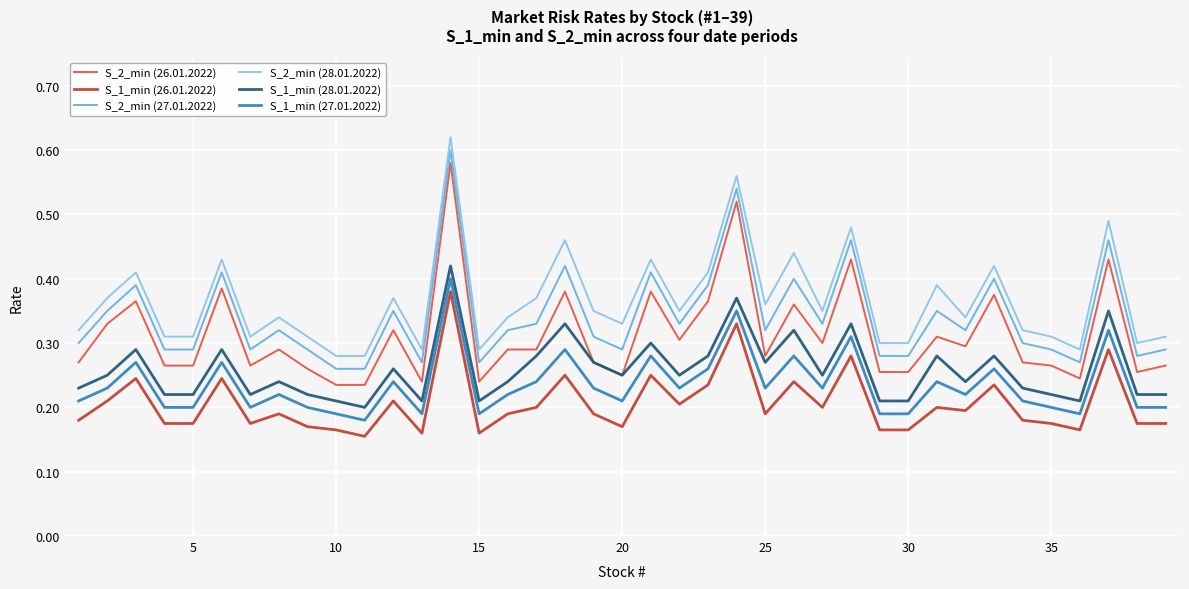

True or false: S_2_min (28.01.2022) and S_2_min (27.01.2022) intersect in this chart.

False